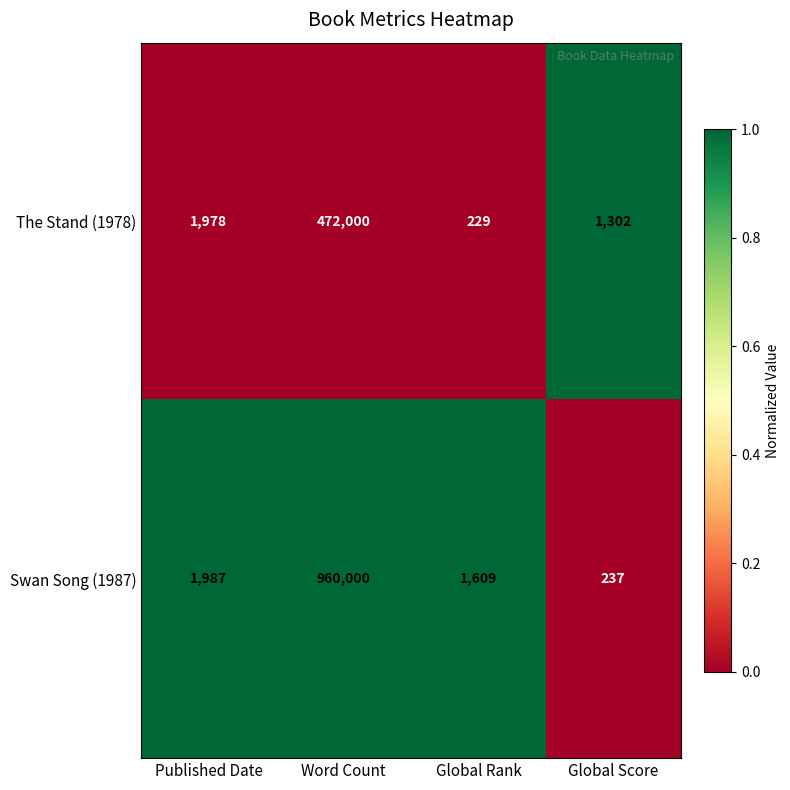

What value does the The Stand (1978) series have at Published Date?

1978